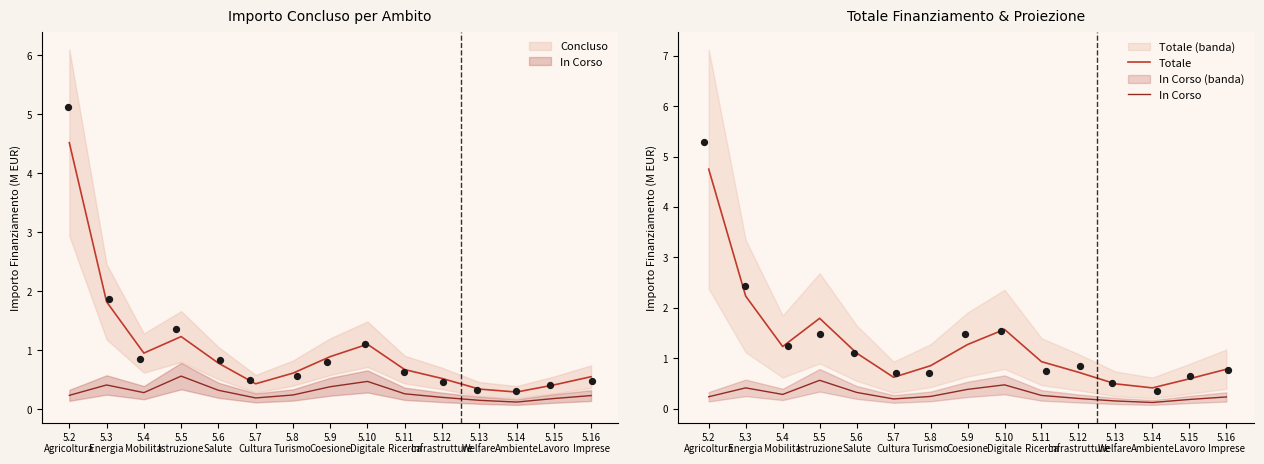

Is the value of Totale at 5.11
Ricerca greater than the value of In Corso at 5.5
Istruzione?

Yes